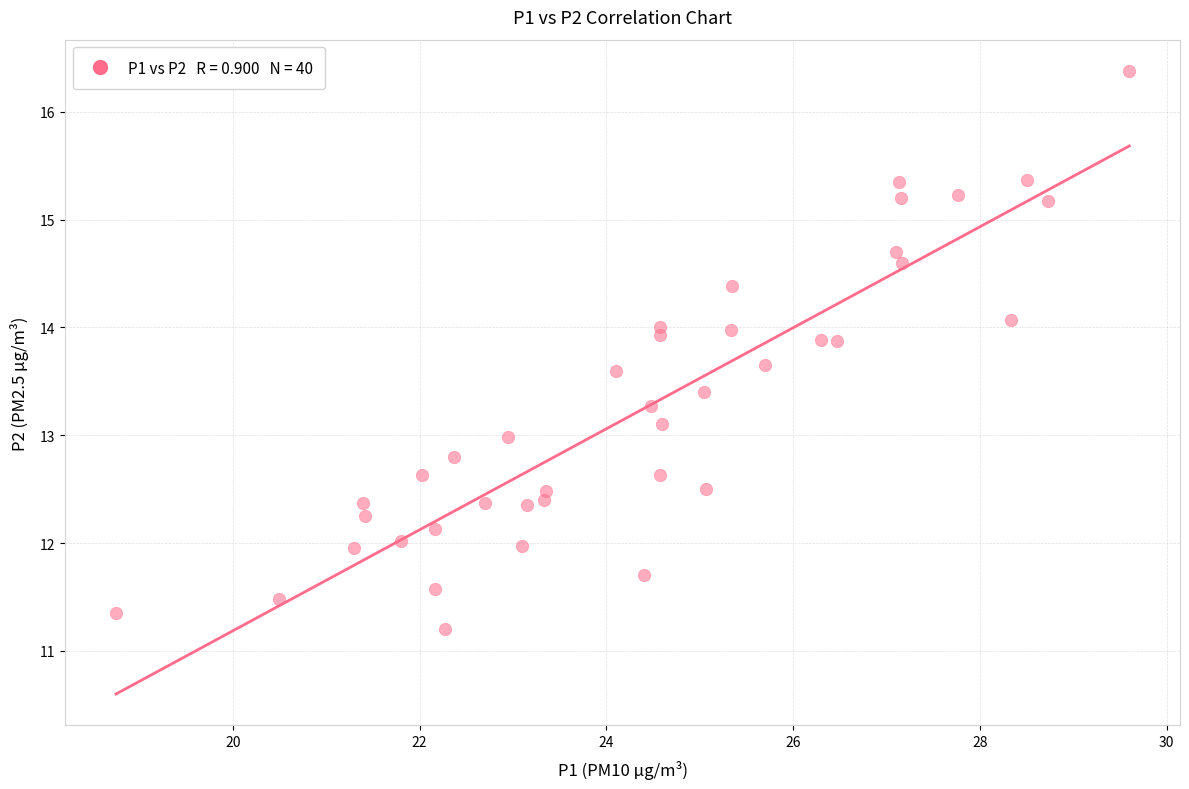

What is the range of X values (max minus min)?

10.9